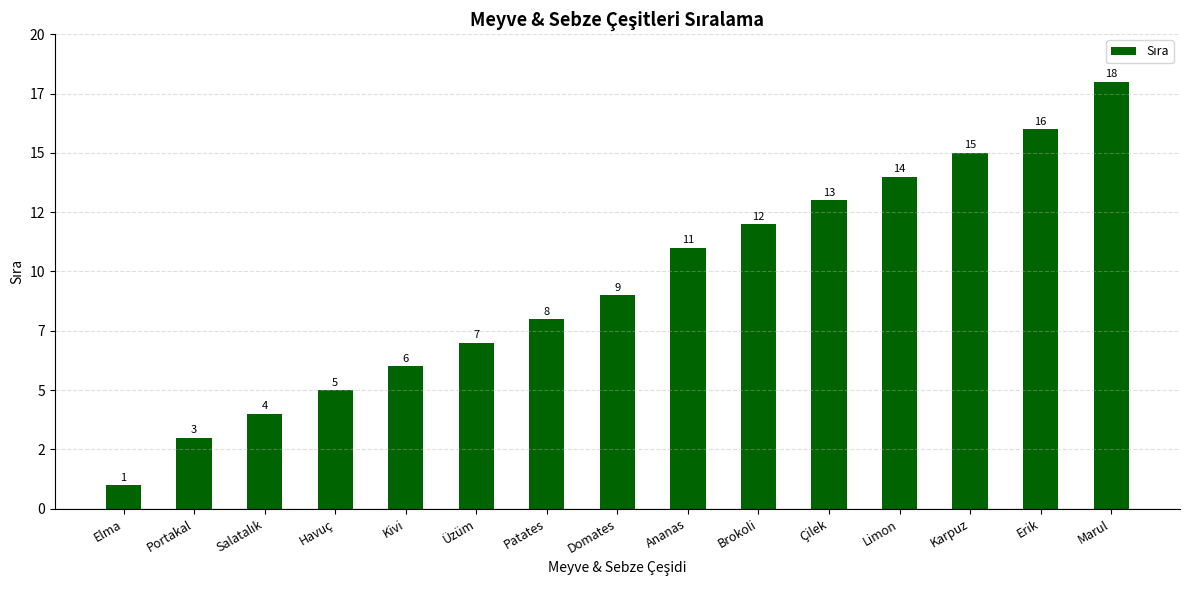

The chart shows a value of 26 at Erik. True or false?

False